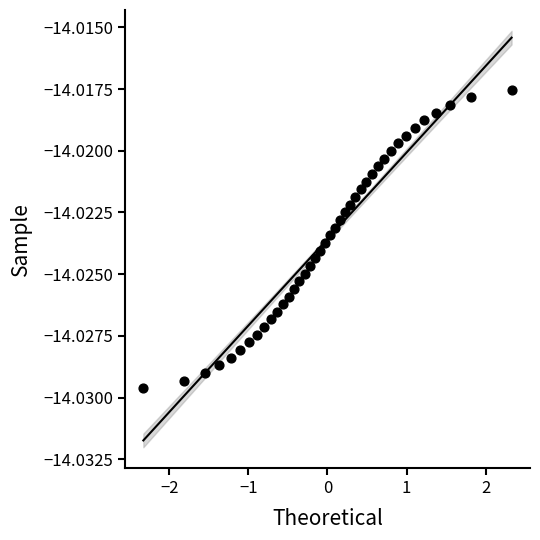

What is the range of X values (max minus min)?

4.7